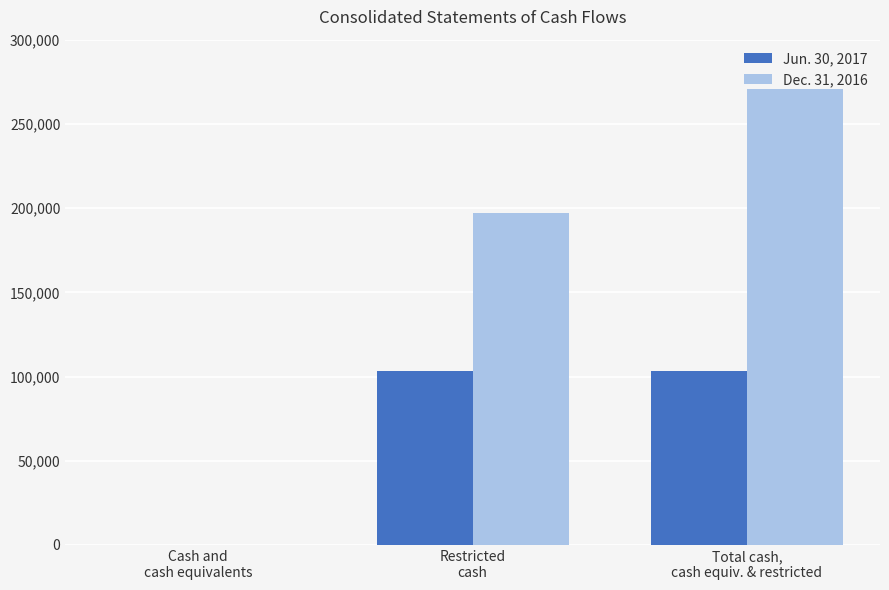

What are all the series names shown in the legend?

Jun. 30, 2017, Dec. 31, 2016